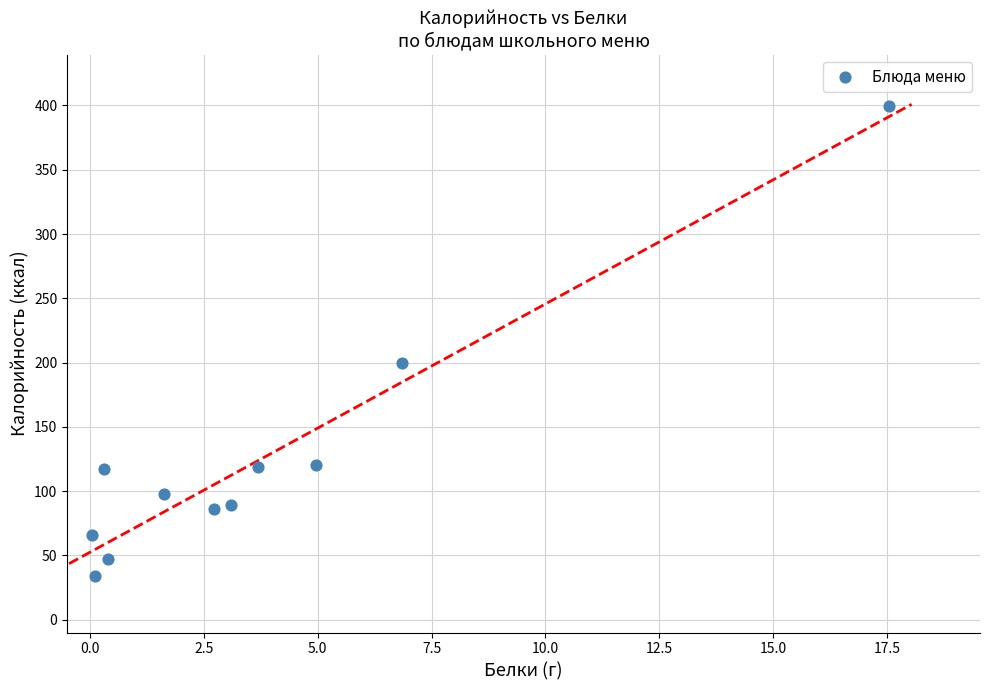

What Y value in the scatter plot is closest to 216?

199.5